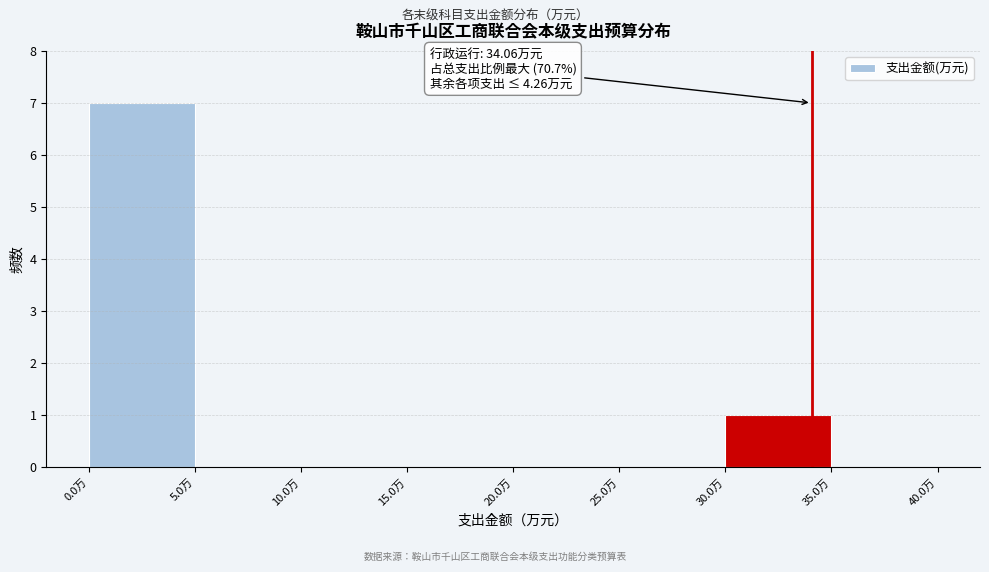

Over which range of the x-axis is the bar tallest?

0 to 5